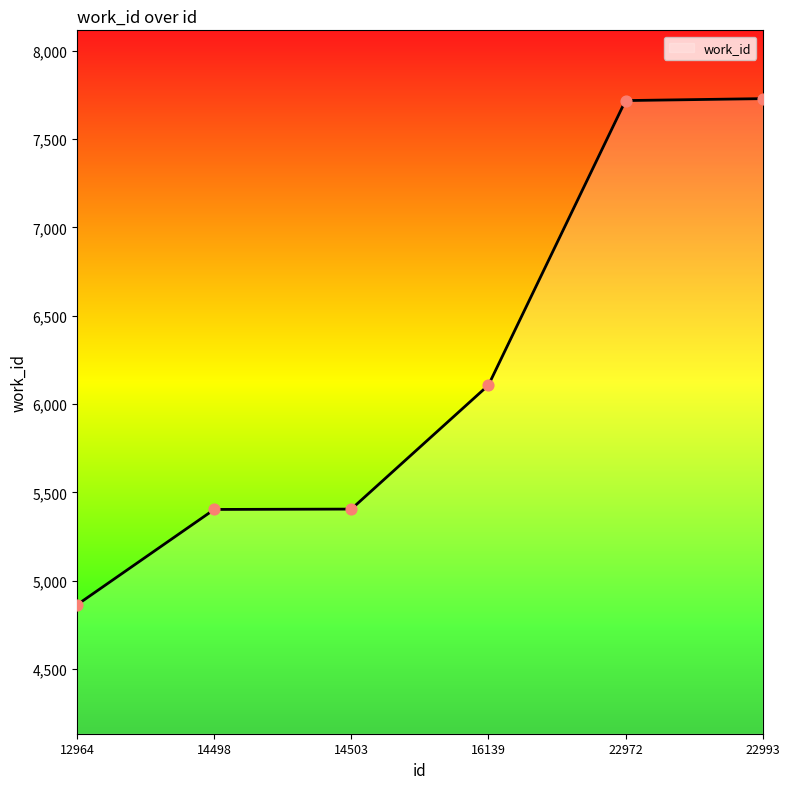

What is the change in value from 12964 to 16139?

+1242